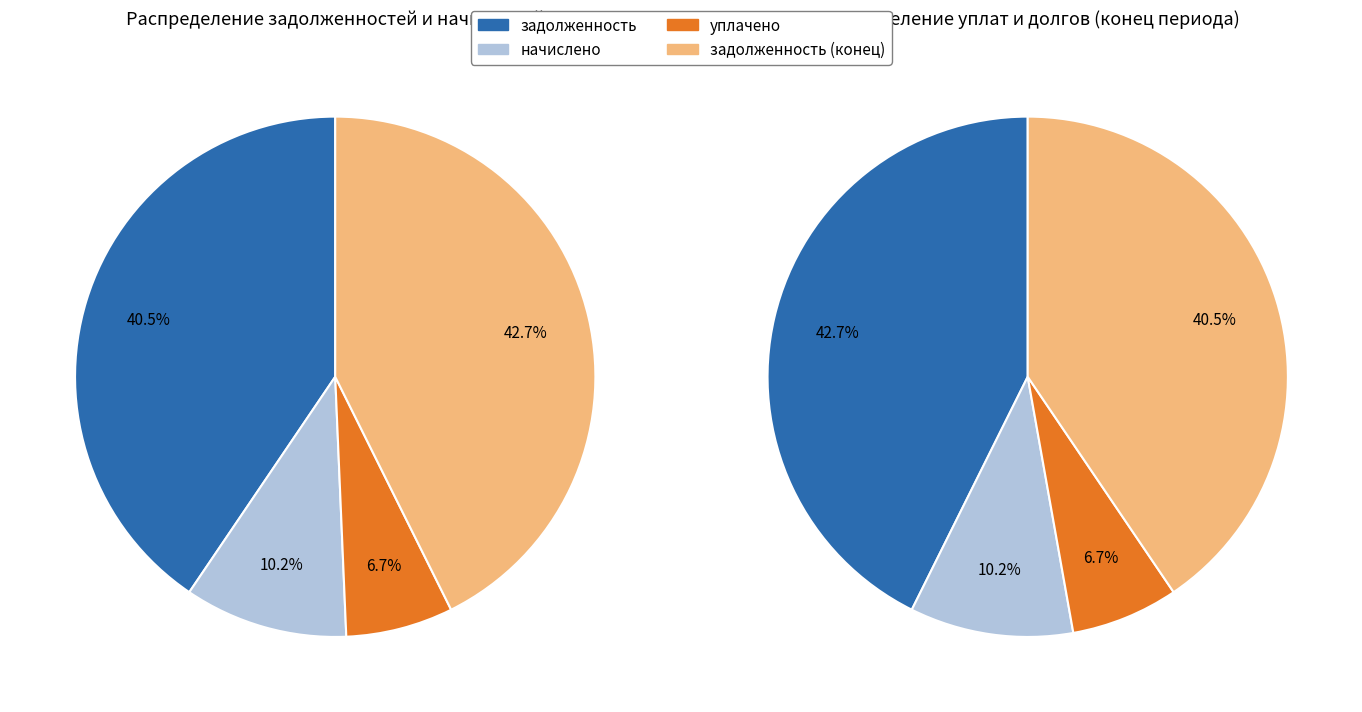

To the nearest percent, what percentage of the pie is 17?

7%